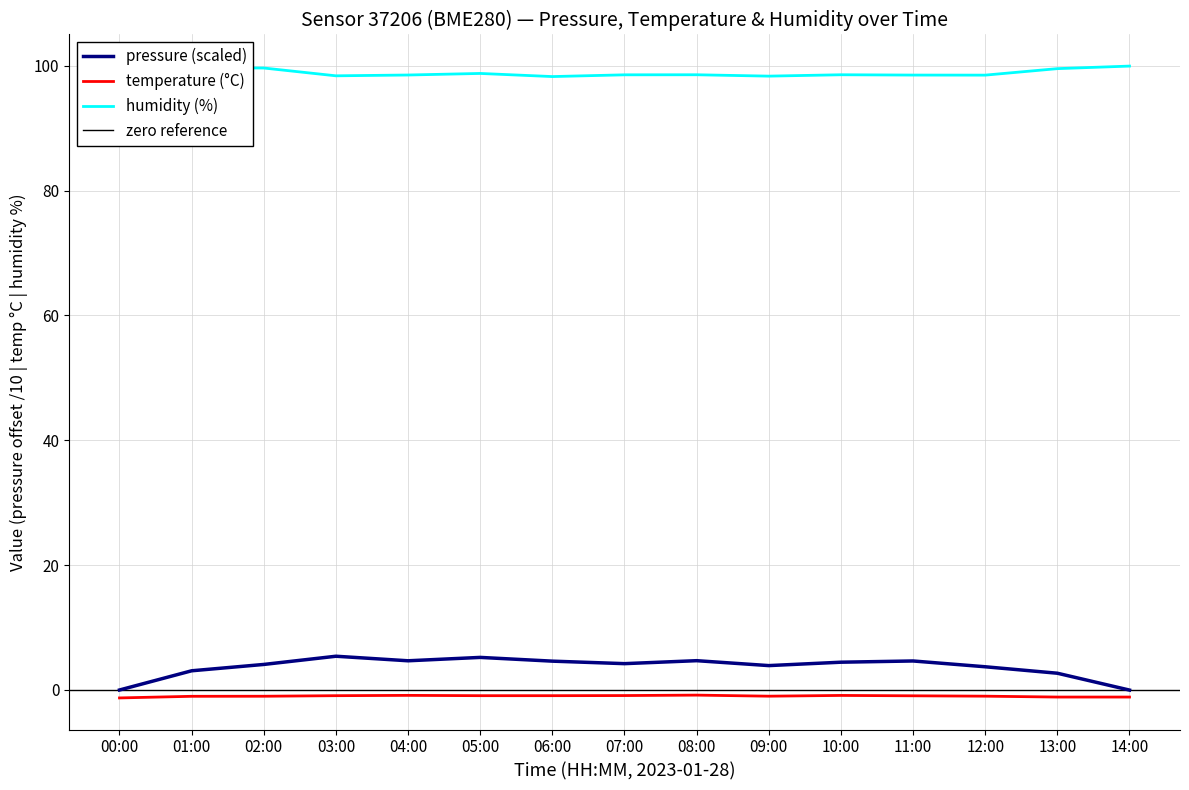

In pressure, how many points are lower than both neighbors (excluding endpoints)?

3